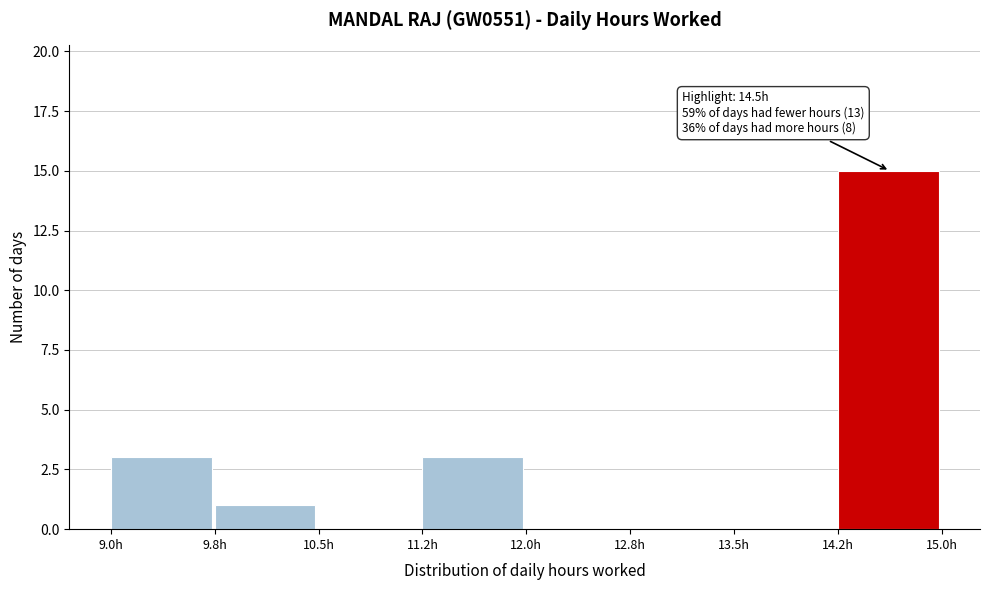

Which range on the x-axis has the tallest bar?

14.25 to 15.00